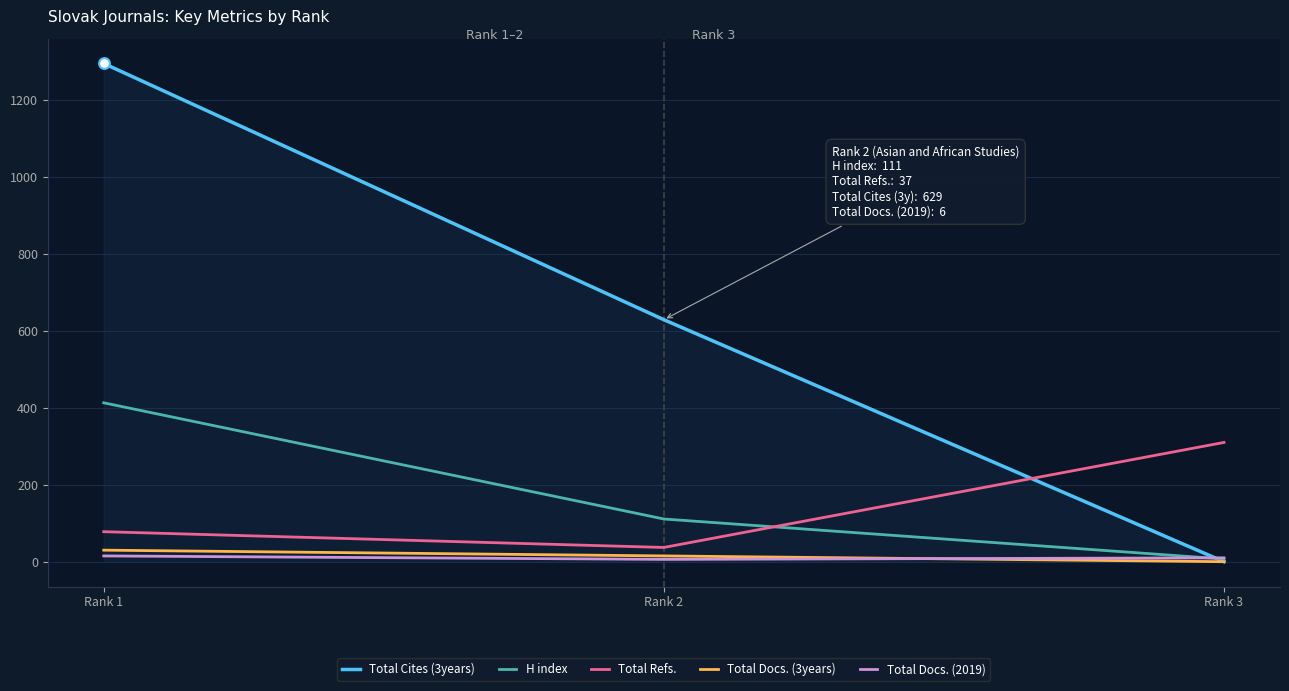

Which series has the largest range (max minus min)?

Total Cites (3years)